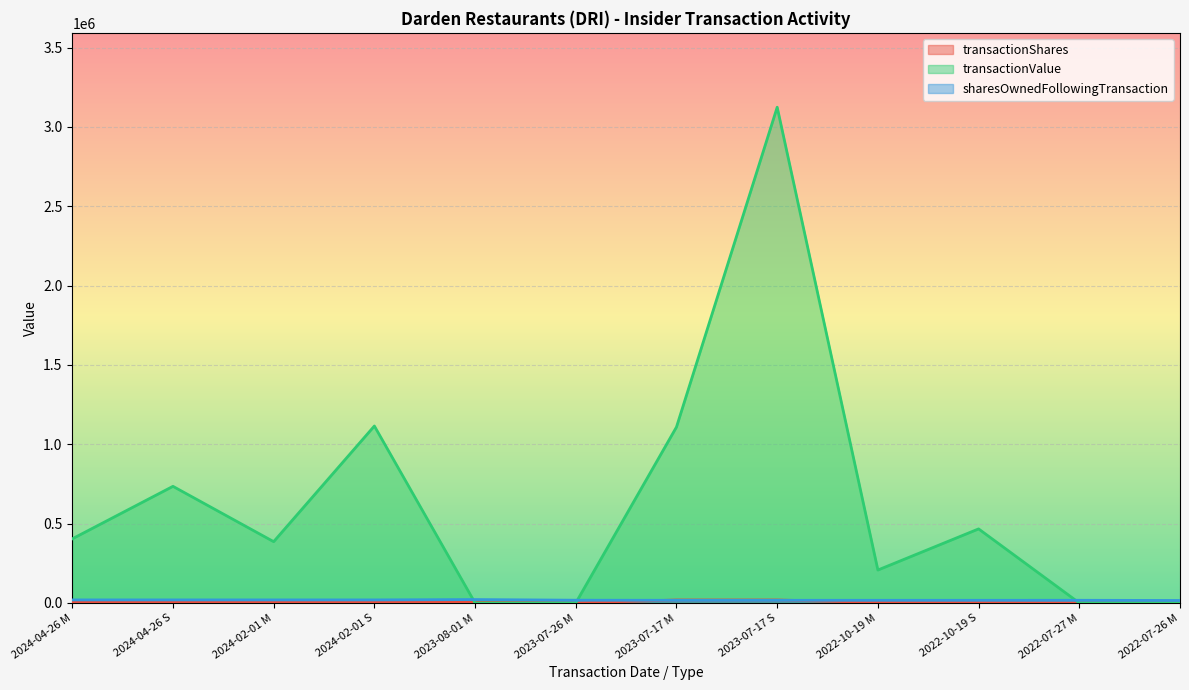

What is the sum of all transactionShares values?

77233